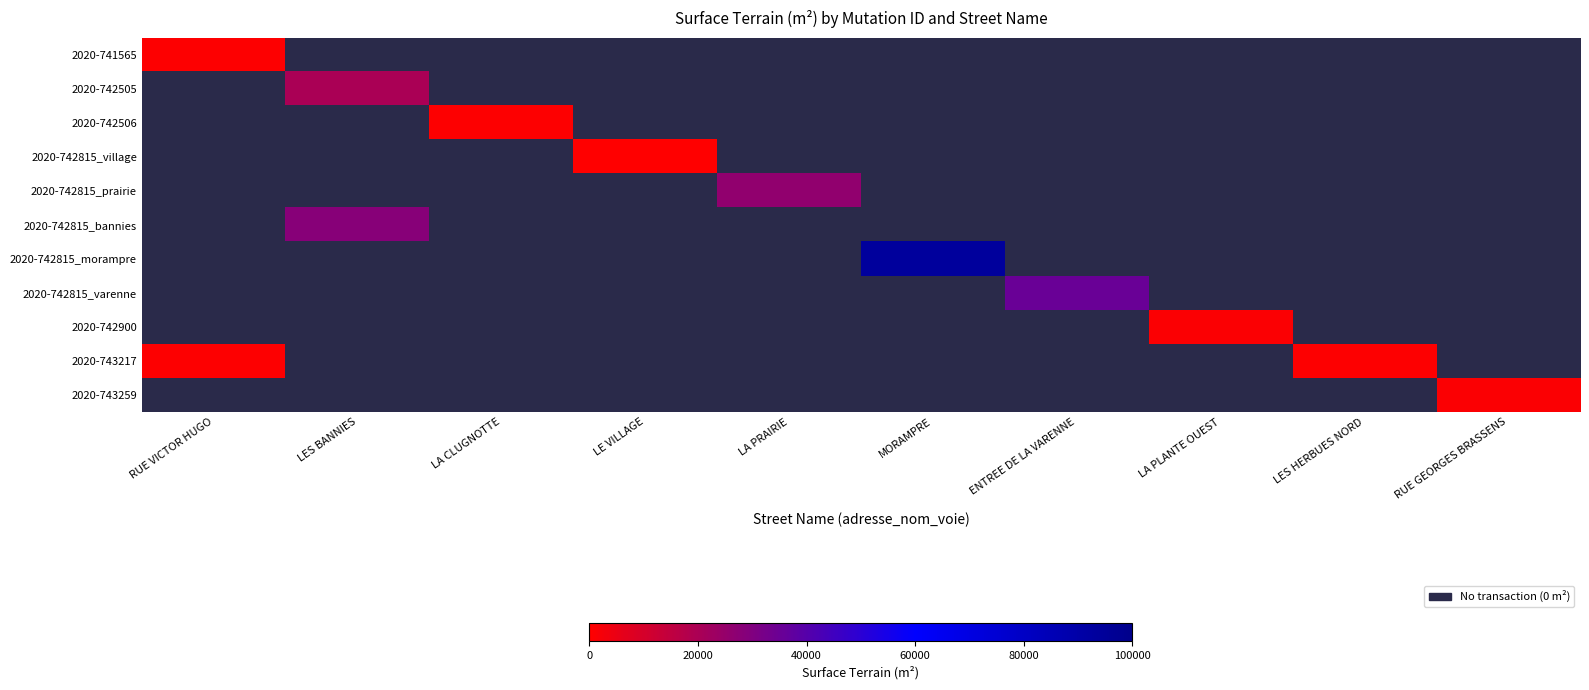

List the series in order of their peak value, highest first.

2020-742815_morampre, 2020-742815_varenne, 2020-742815_bannies, 2020-742815_prairie, 2020-742505, 2020-742900, 2020-743259, 2020-742506, 2020-741565, 2020-743217, 2020-742815_village